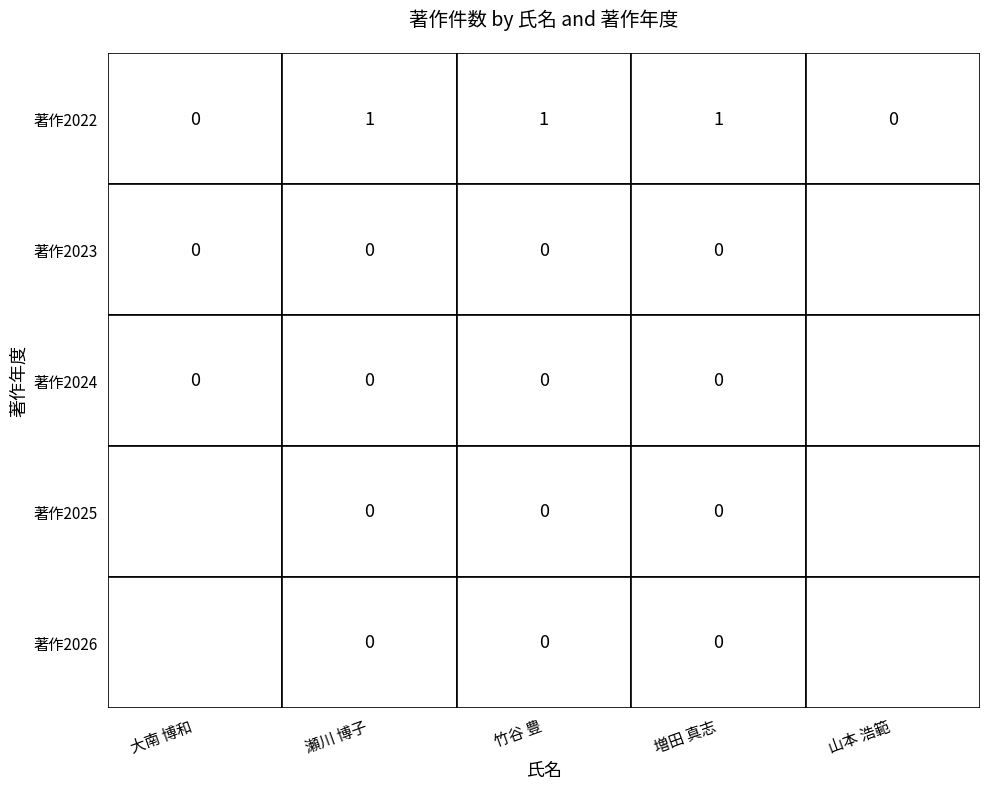

The value of 著作2022 at 大南 博和 is 0. True or false?

True